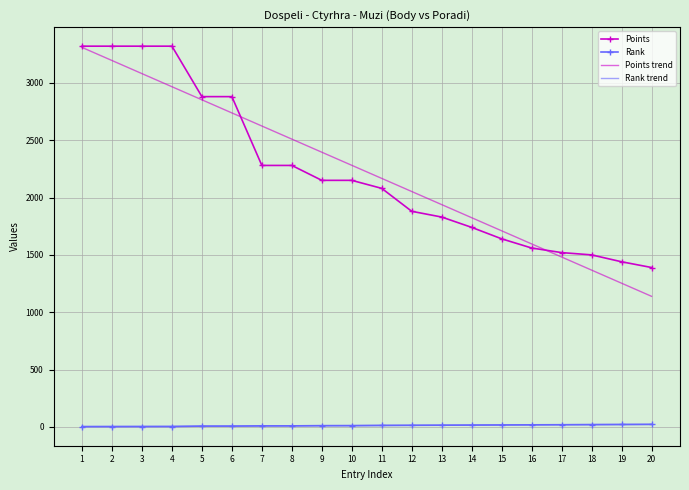

True or false: Rank and Points cross at least once.

False